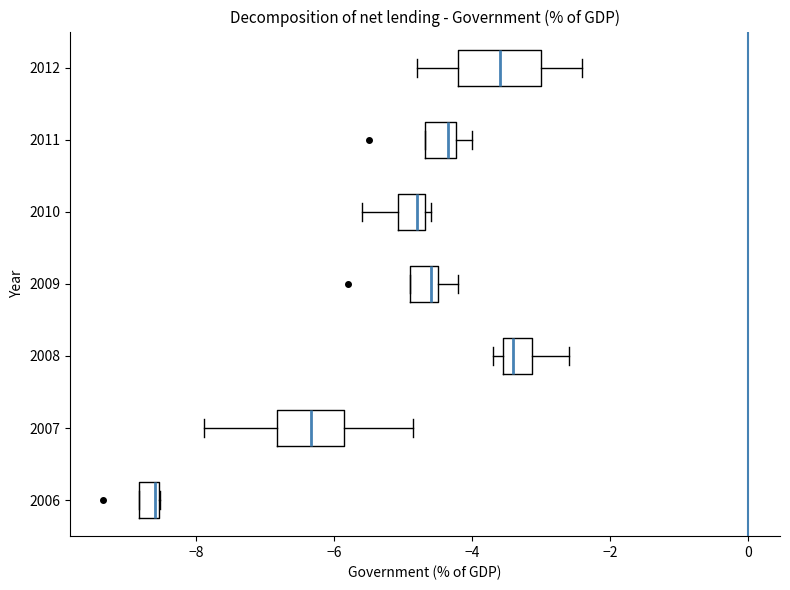

Where does the median line of the box at y = 2009 sit on the x-axis? The values are not printed on the chart, so give them approximately, as read against the axis.

-4.6